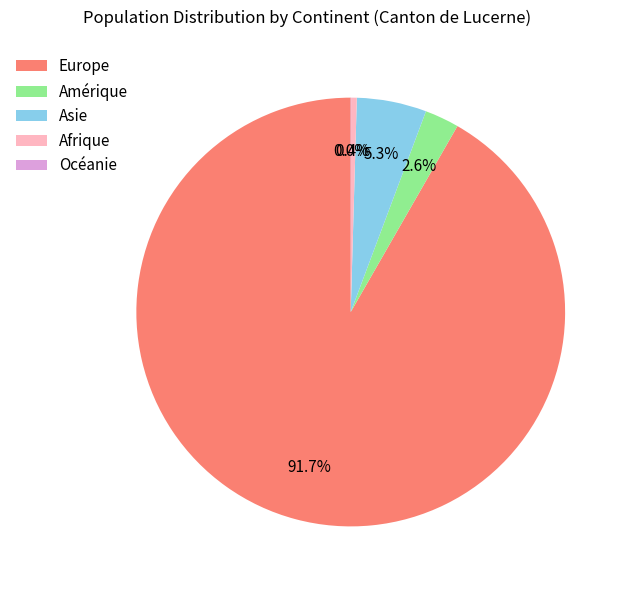

Which category has the biggest portion of the pie?

Europe